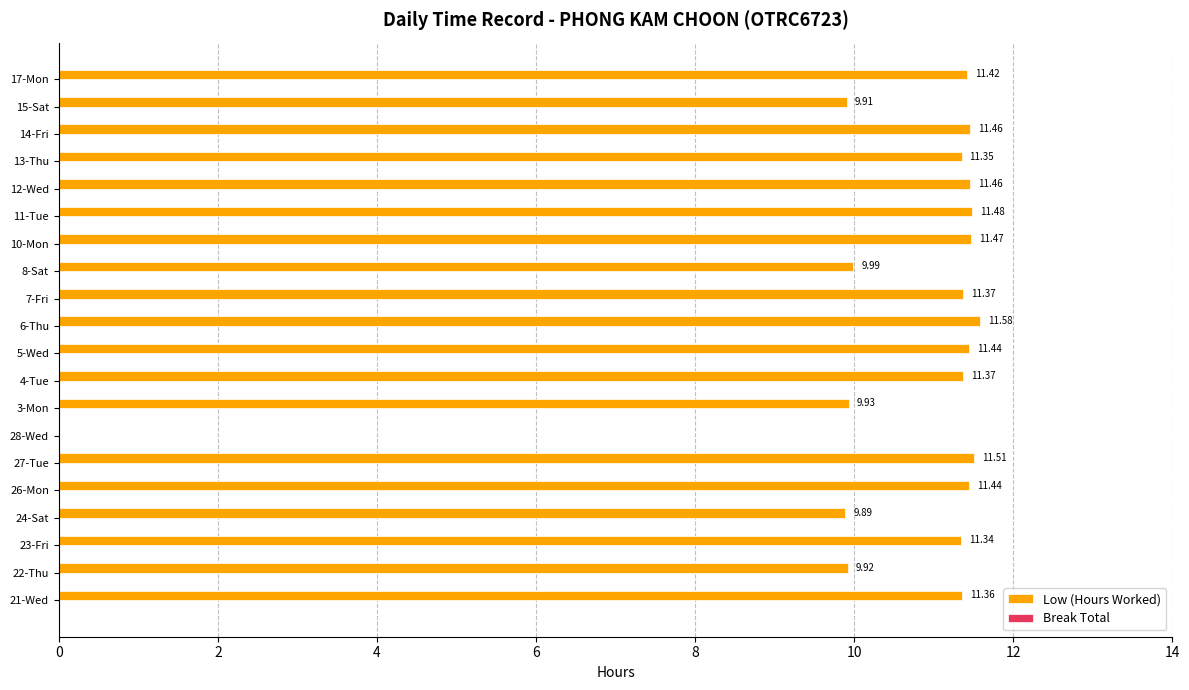

How many positive values are there?

19